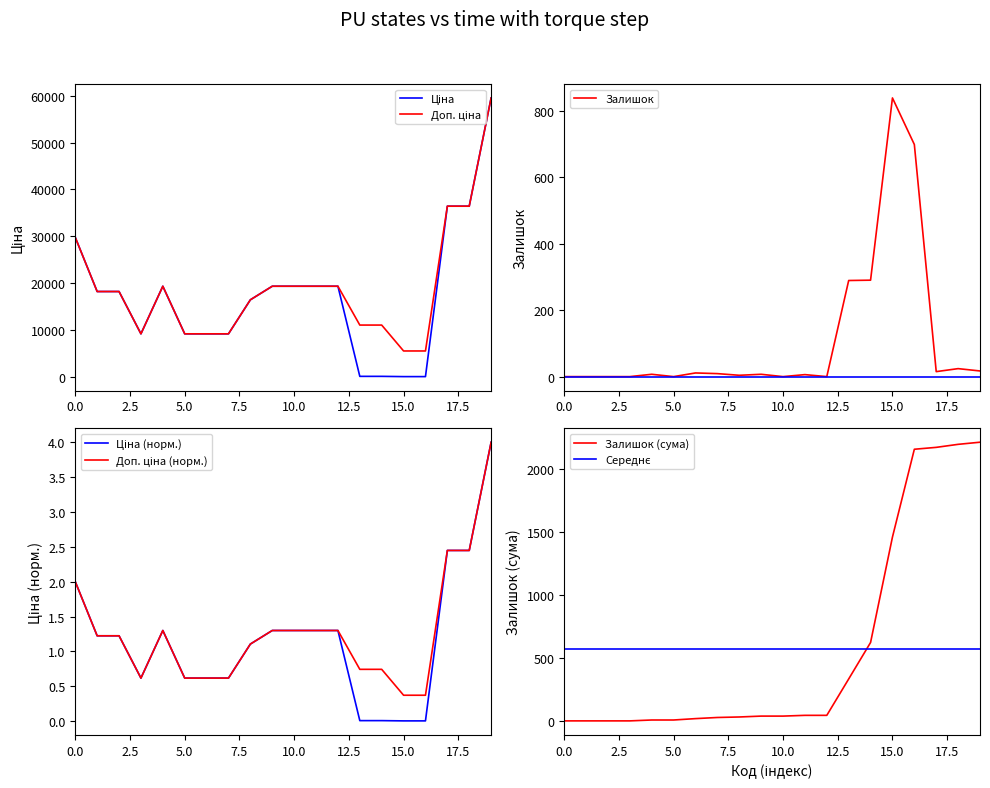

What is the maximum value for Залишок?

838